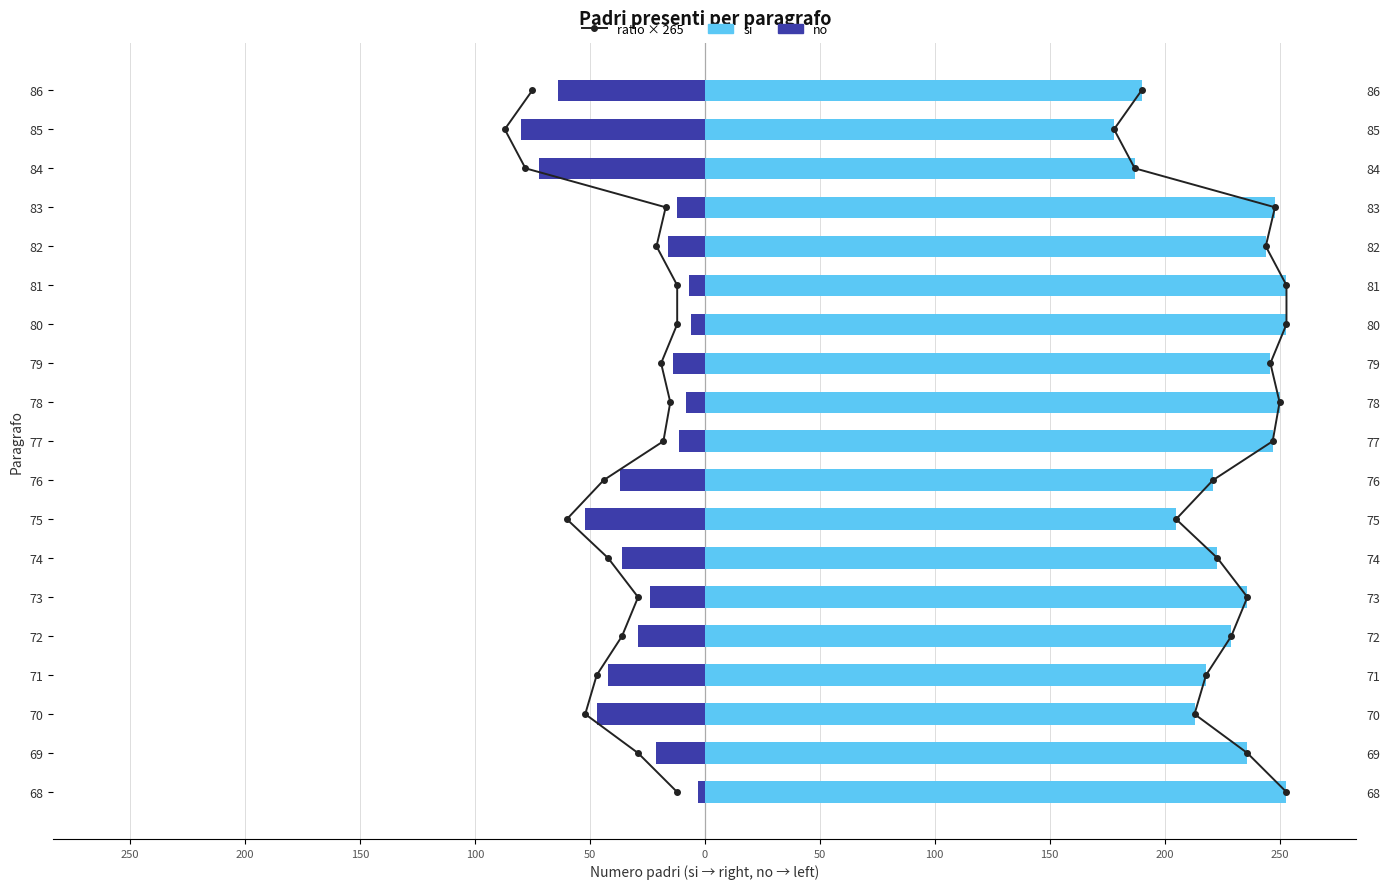

The no series shows -5 at 73. True or false?

False